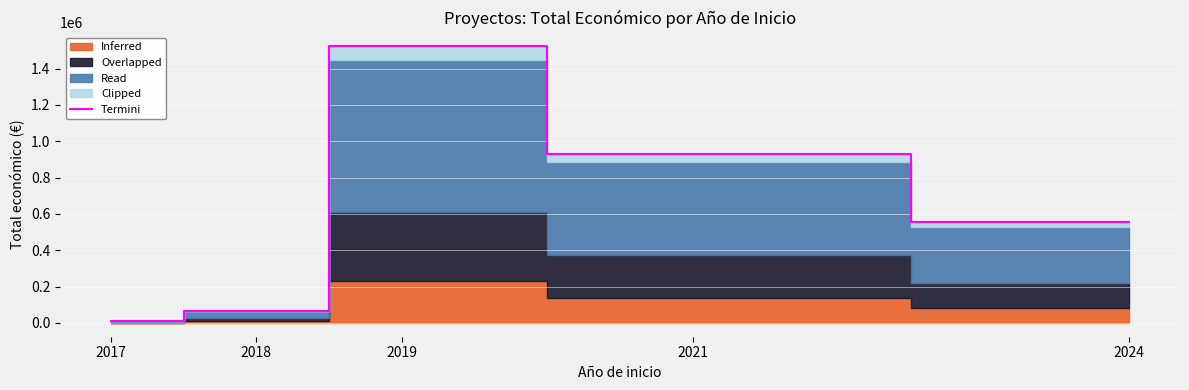

List the labels in order of value, smallest first.

2017, 2018, 2024, 2021, 2019